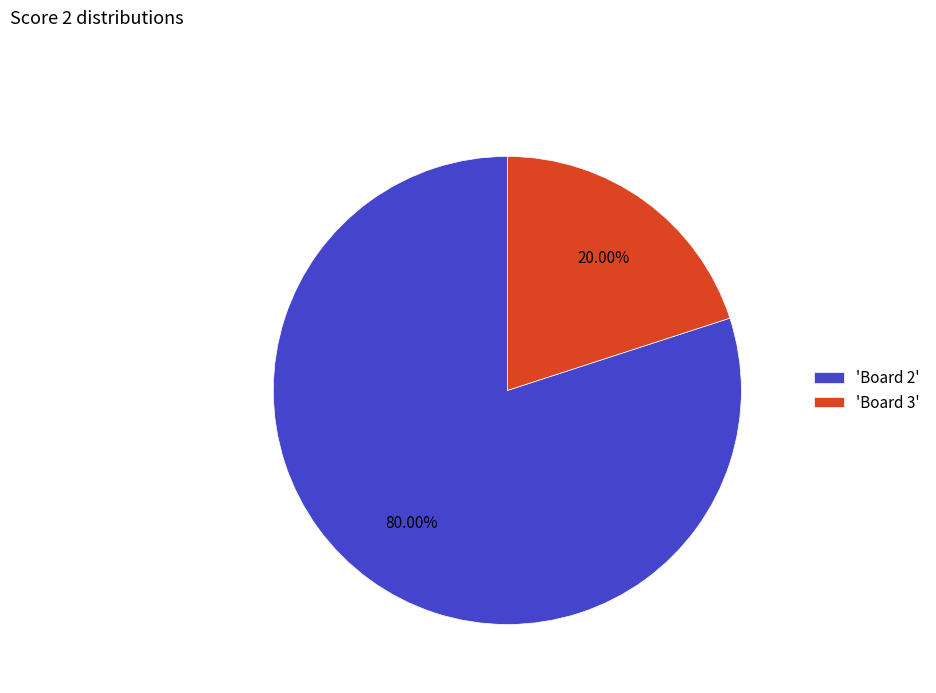

Which has a higher value, 'Board 2' or 'Board 3'?

'Board 2'